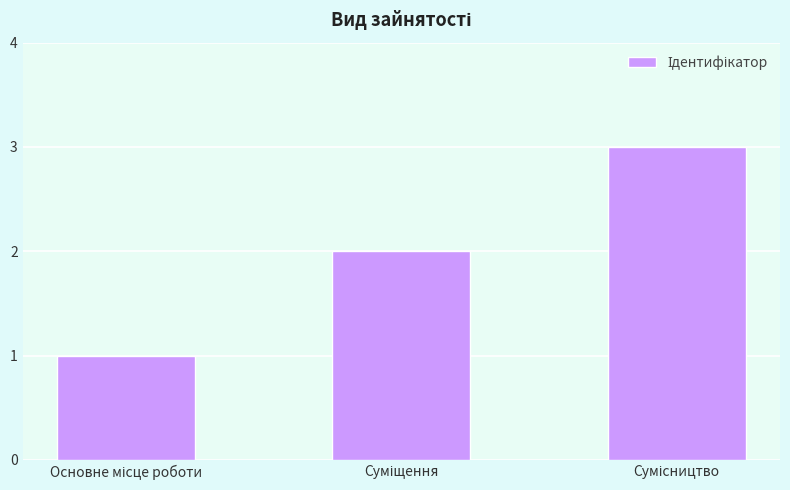

What is the sum of all values?

6